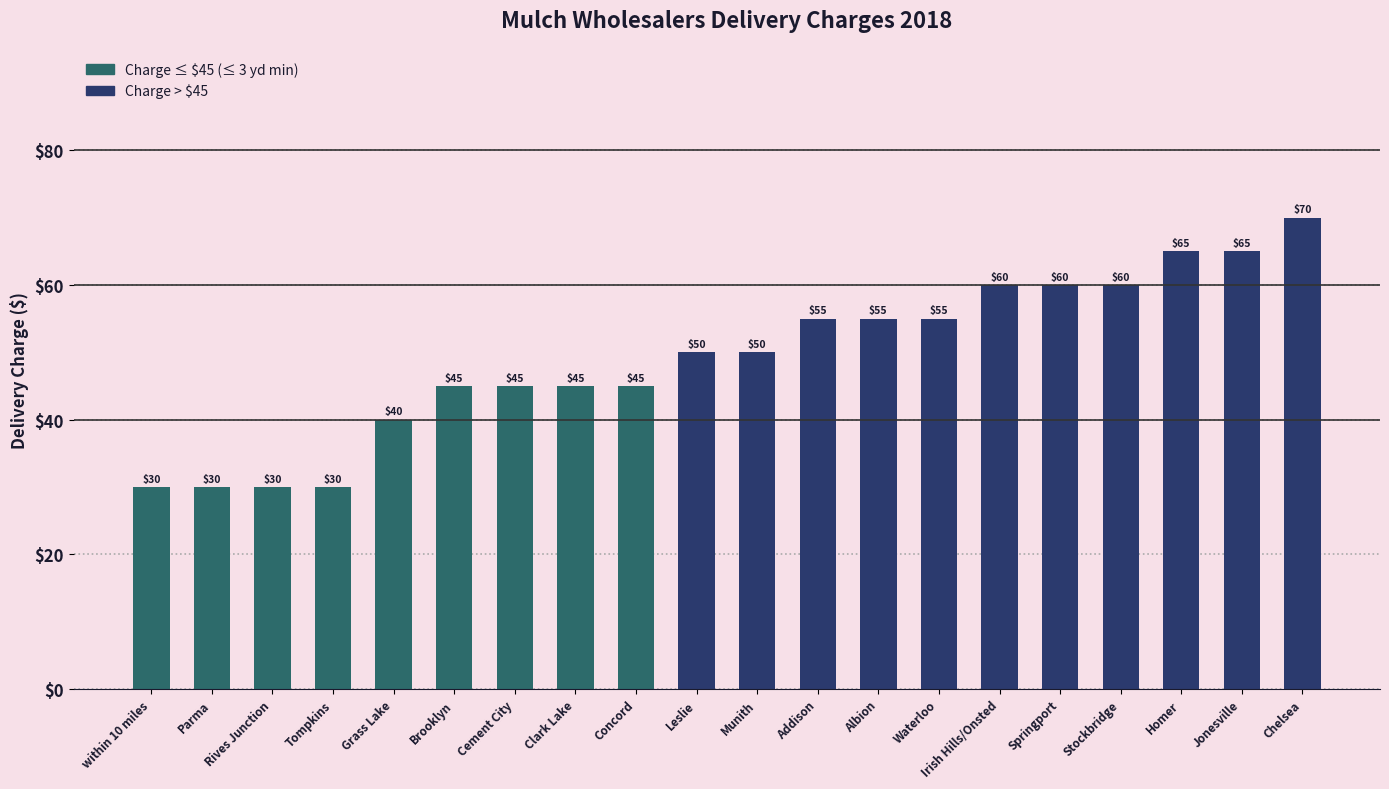

Is it true that the value at Addison is 55?

True